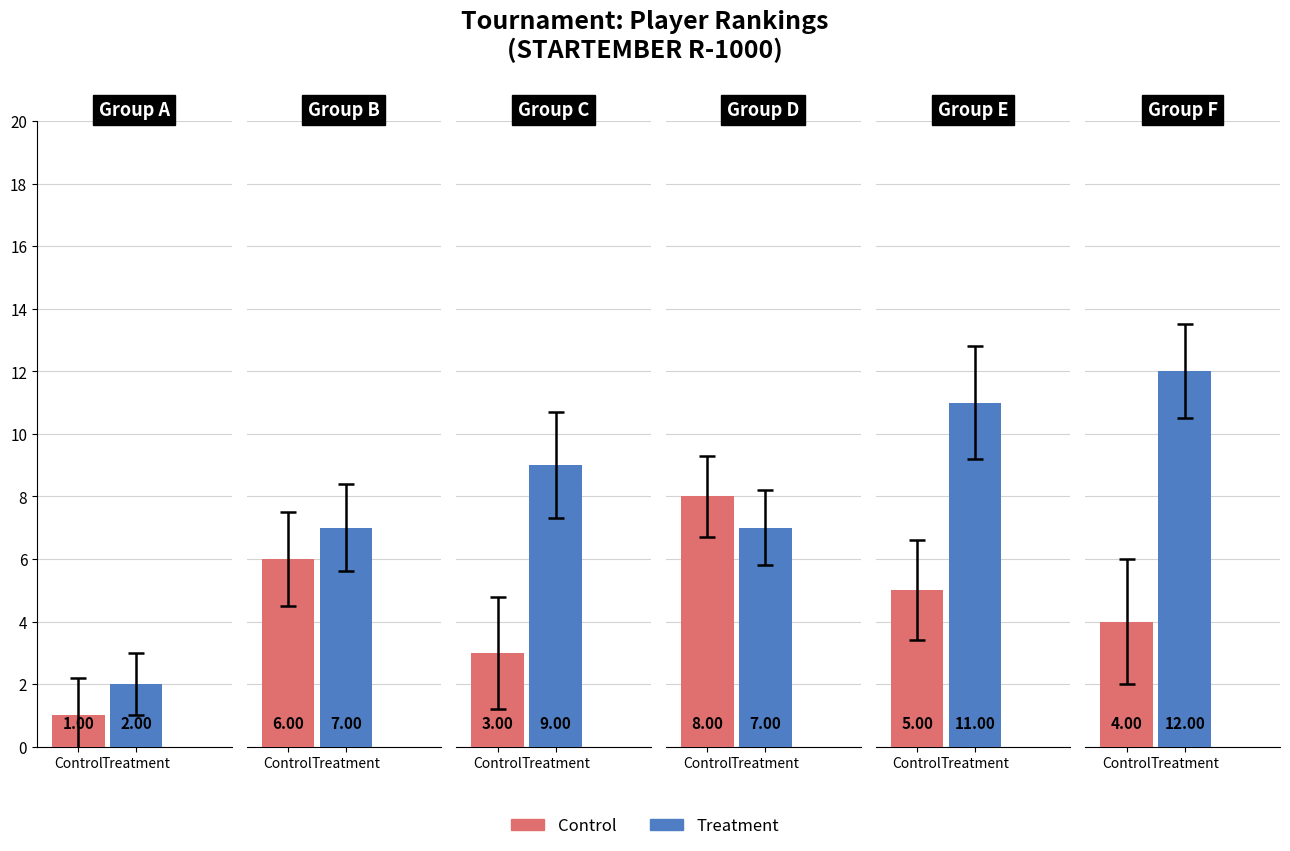

Count the number of data series in this chart.

2